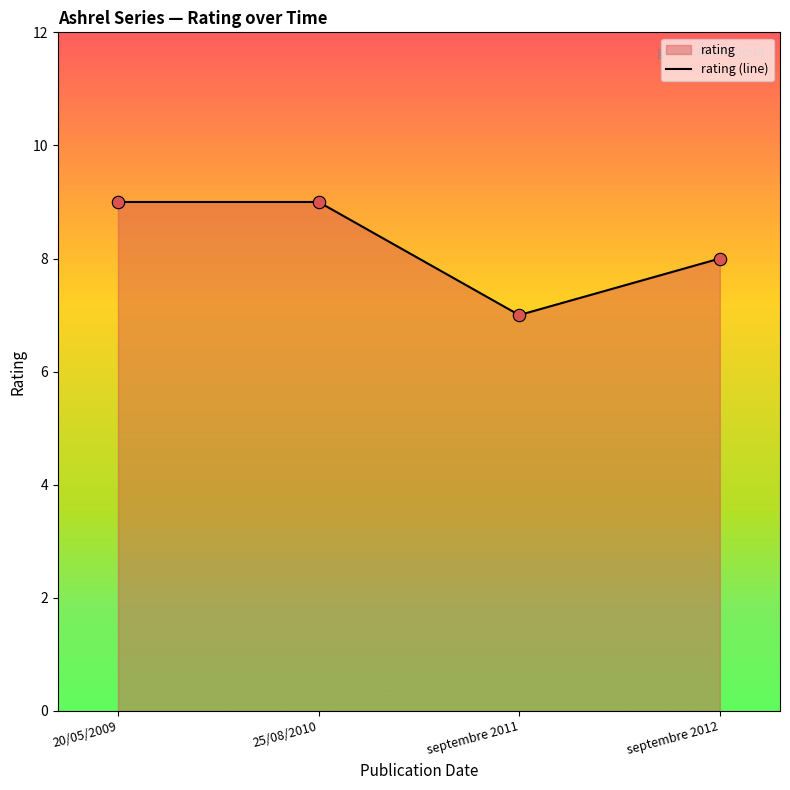

Approximately how many times larger is the value at septembre 2012 compared to 20/05/2009?

0.9